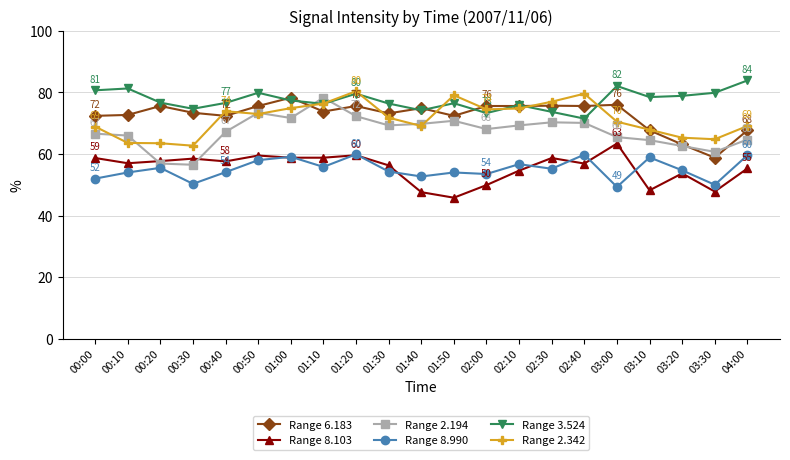

True or false: Range 8.990 has more than 1 interior local peaks.

True